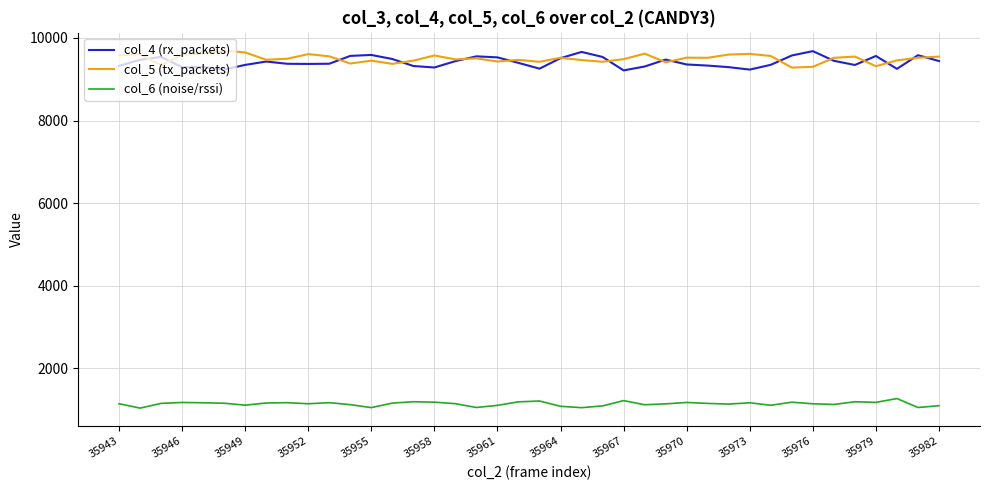

True or false: col_6 (noise/rssi) and col_4 (rx_packets) cross at least once.

False